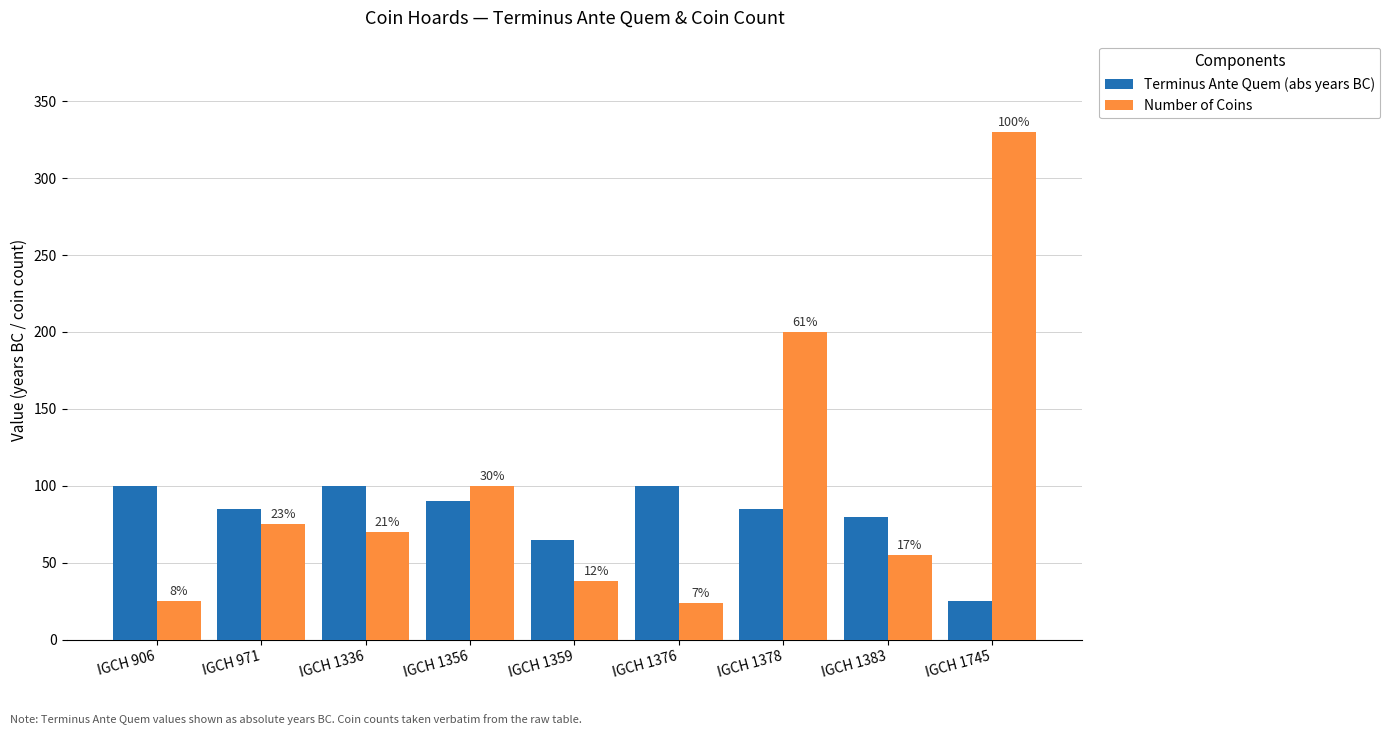

At which label does Terminus Ante Quem (abs years BC) reach its minimum?

IGCH 1745